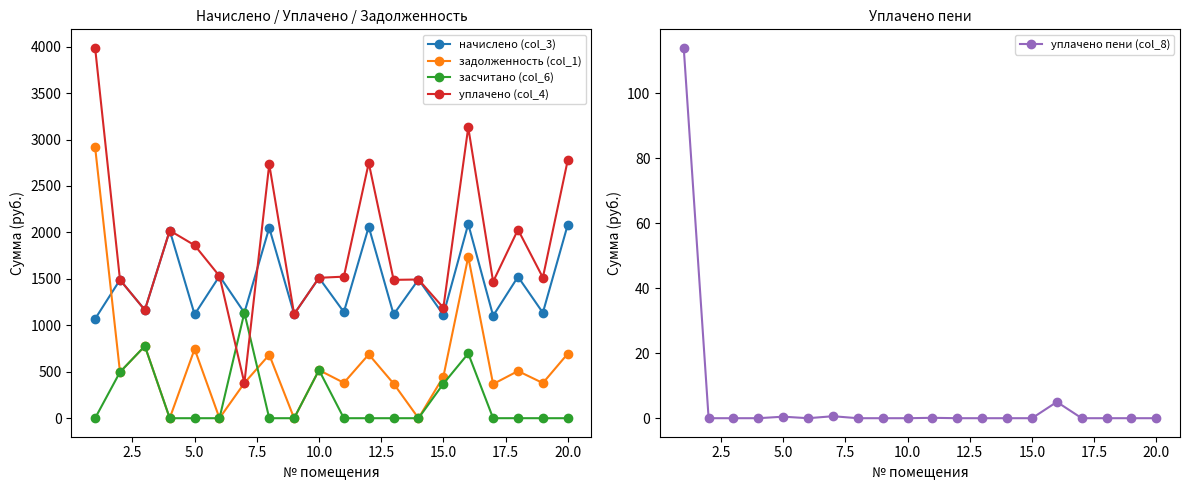

The уплачено (col_4) series shows 266.4 at 15.0. True or false?

False